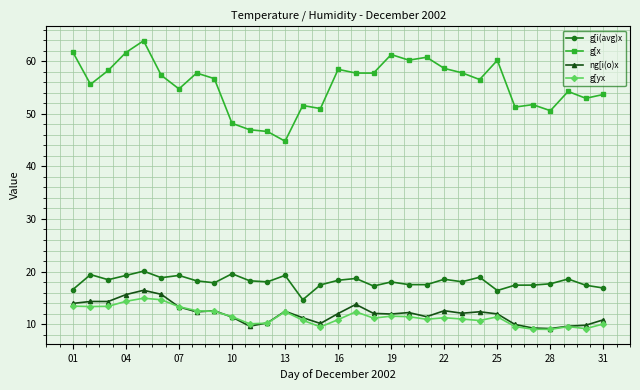

True or false: g[yx and g[i(avg)x cross at least once.

False